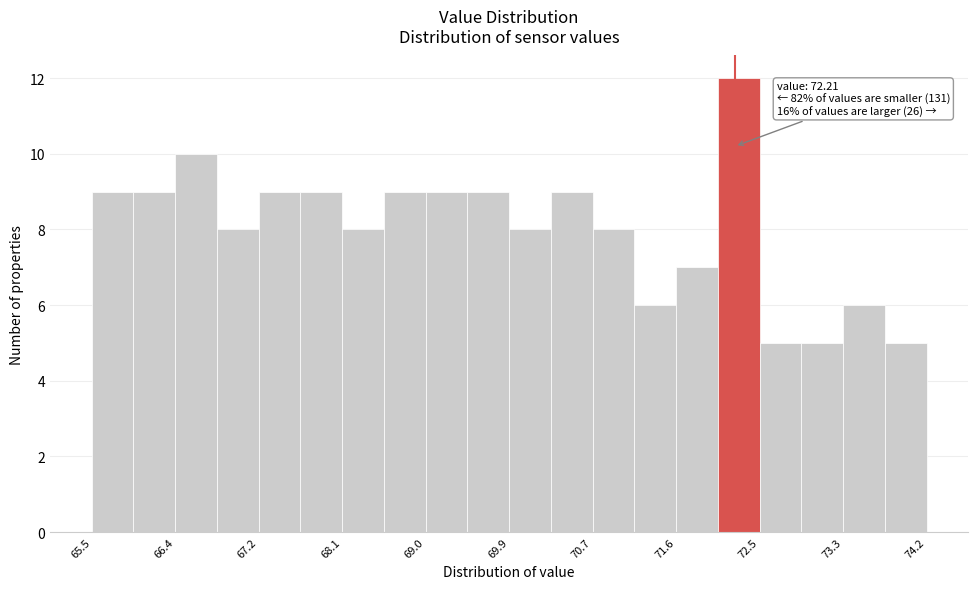

Which range on the x-axis has the tallest bar?

72.0 to 72.5